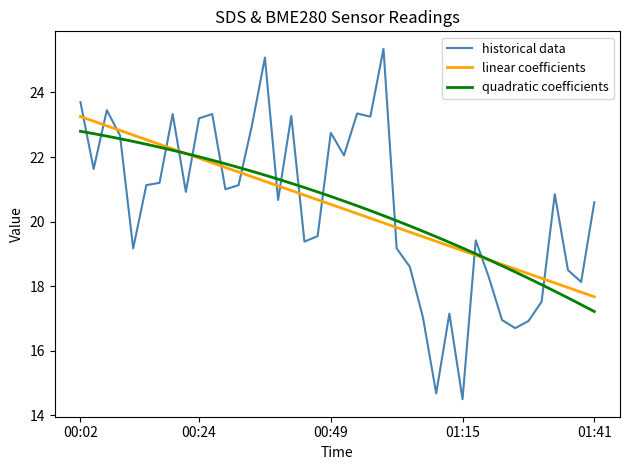

How many intersections are there between historical data and linear coefficients?

16